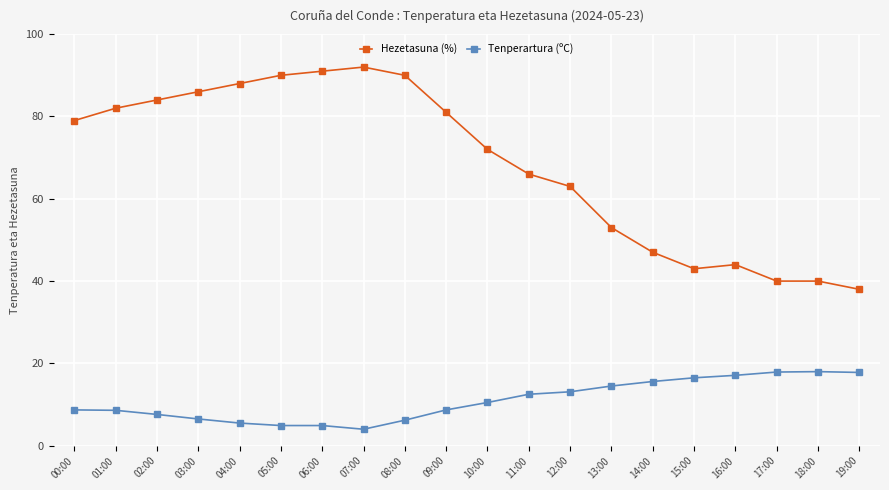

At which label is Tenperartura (ºC) closest to 11?

10:00